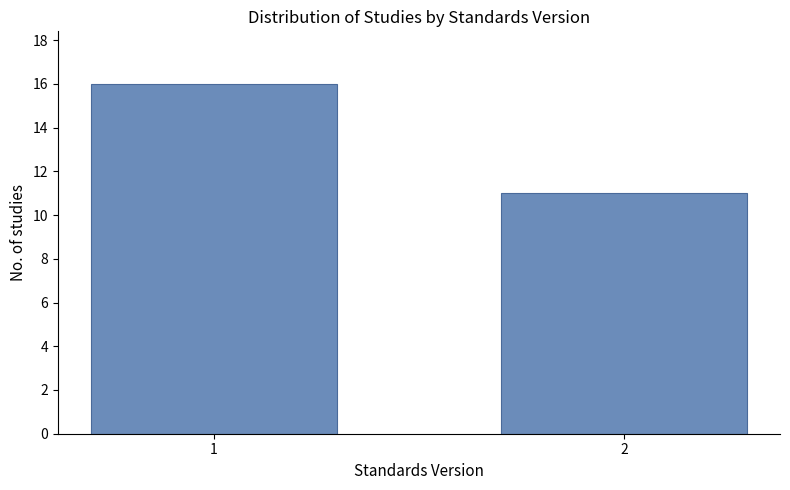

Reading right to left, list all the values displayed in this chart.

2=11	1=16